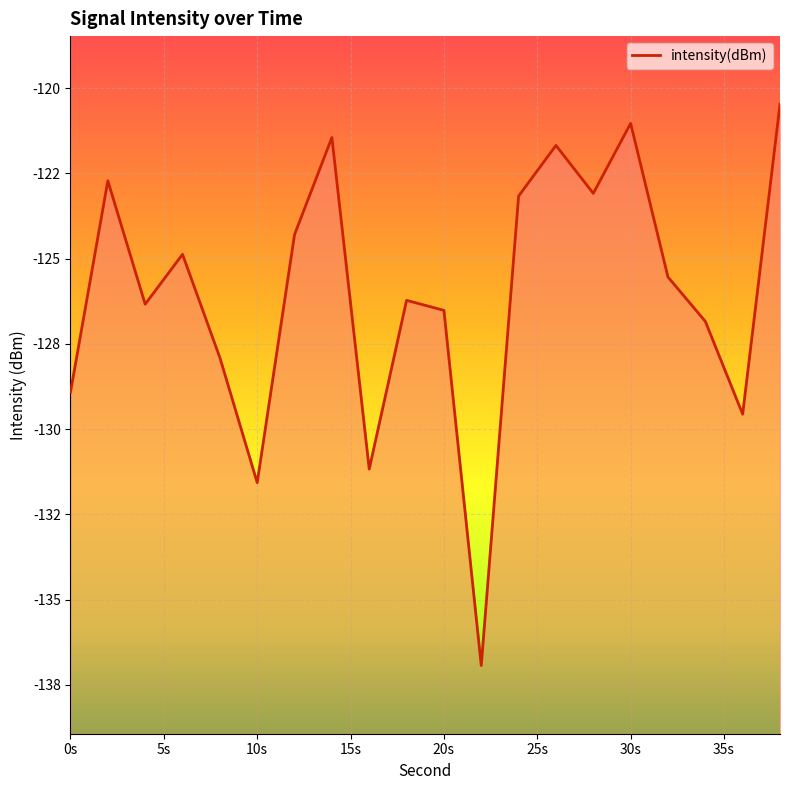

Which category has the lowest value across all series?

22